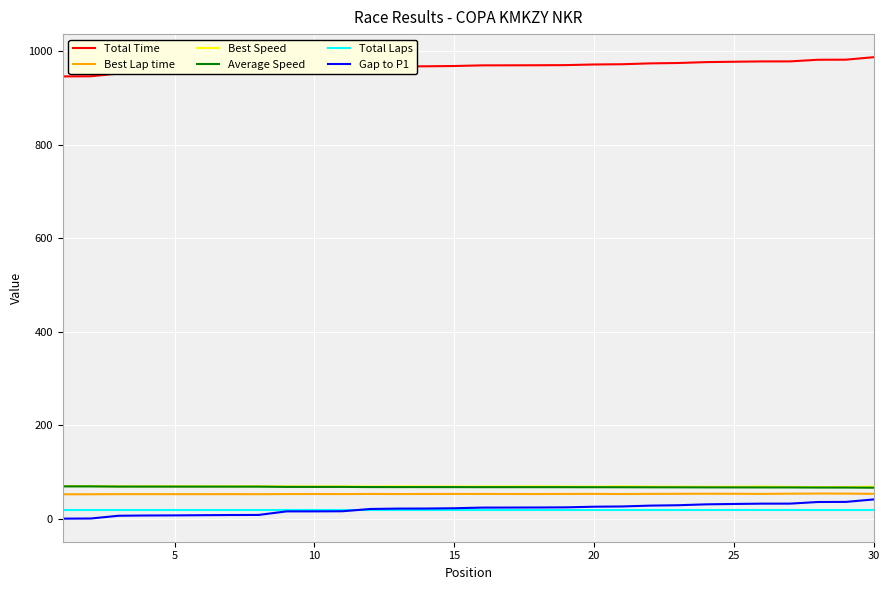

True or false: Average Speed and Gap to P1 intersect in this chart.

False